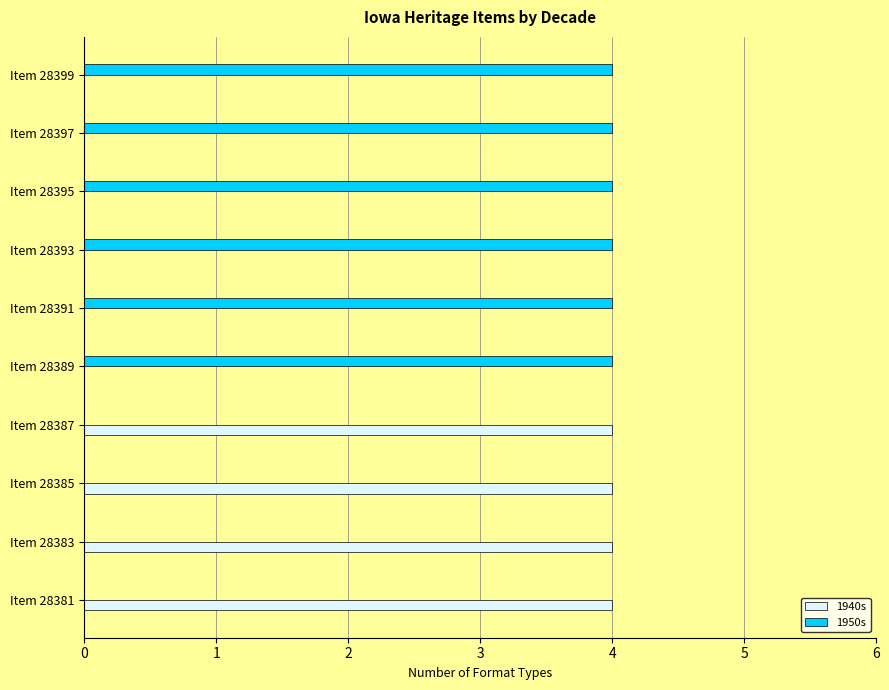

What is the total value across all series at Item 28393?

4